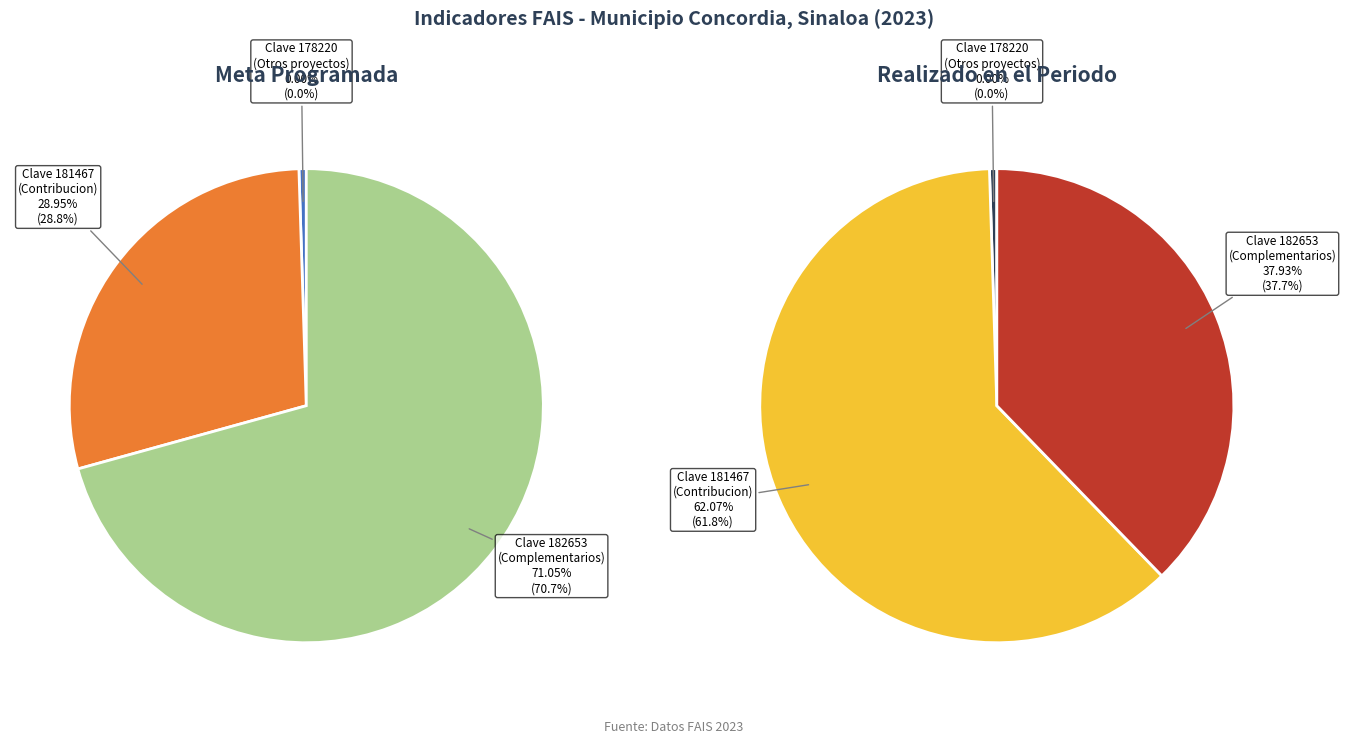

True or false: 178220 accounts for 1% of the total.

False